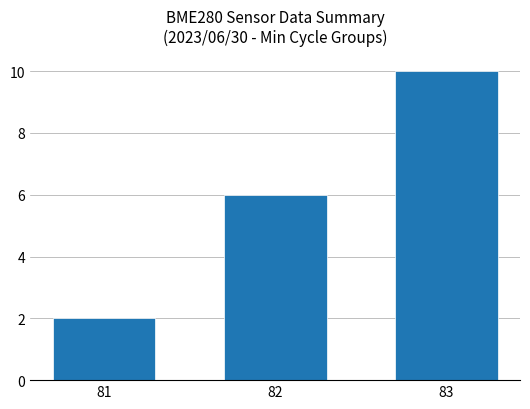

Is it true that the value at 82 is 6?

True